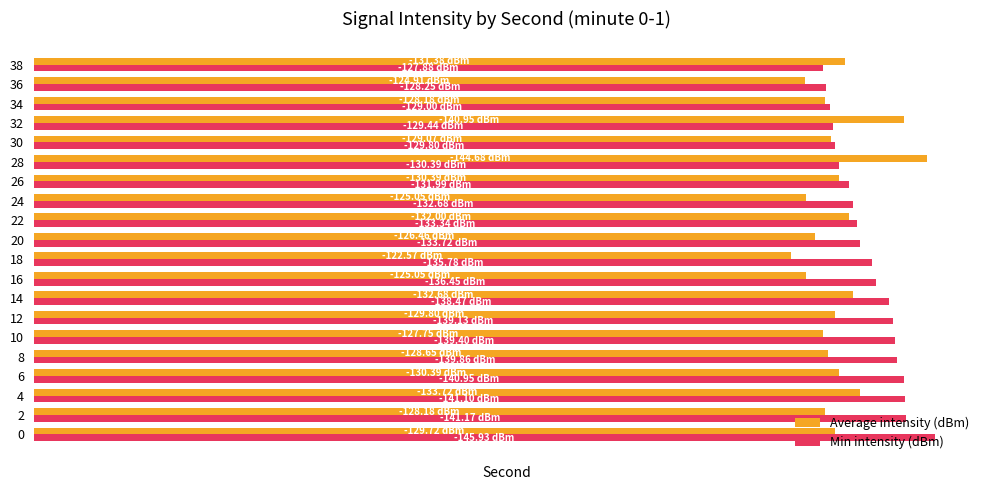

What are all the series names shown in the legend?

Average intensity (dBm), Min intensity (dBm)